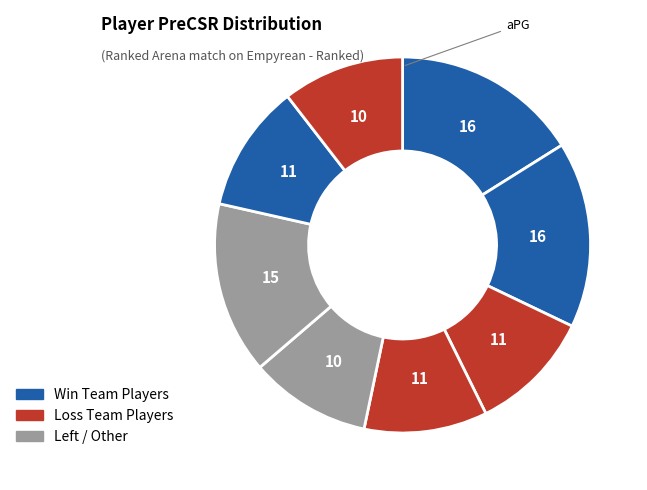

Count the number of slices in the pie.

8